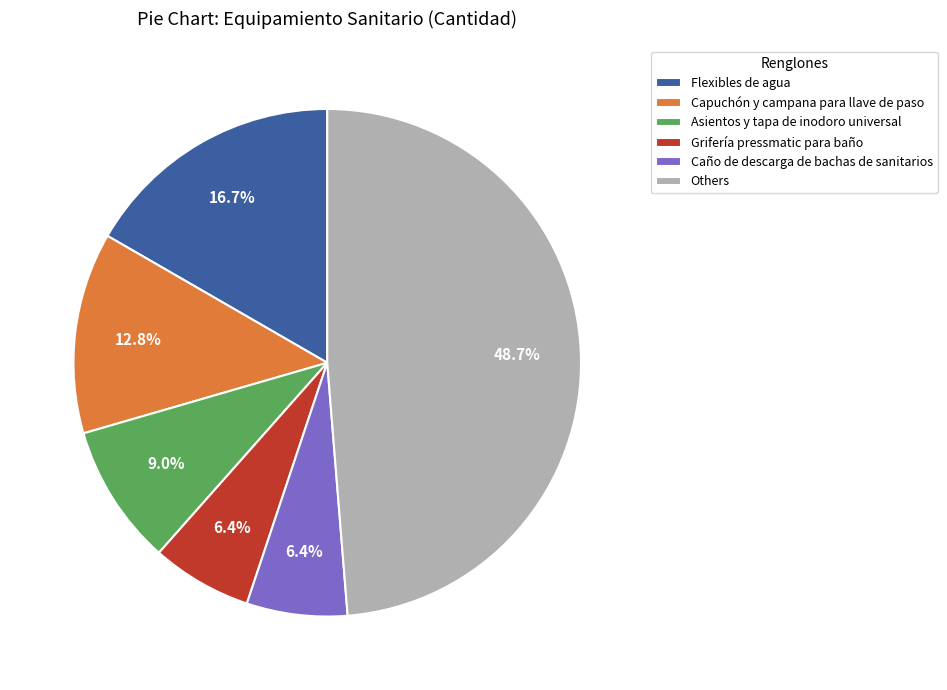

Does Capuchón y campana para llave de paso account for over 50% of the chart?

No